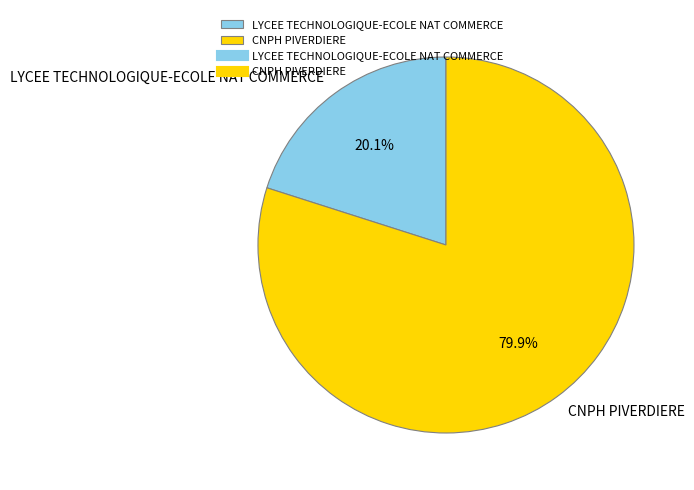

Which category accounts for the majority?

CNPH PIVERDIERE